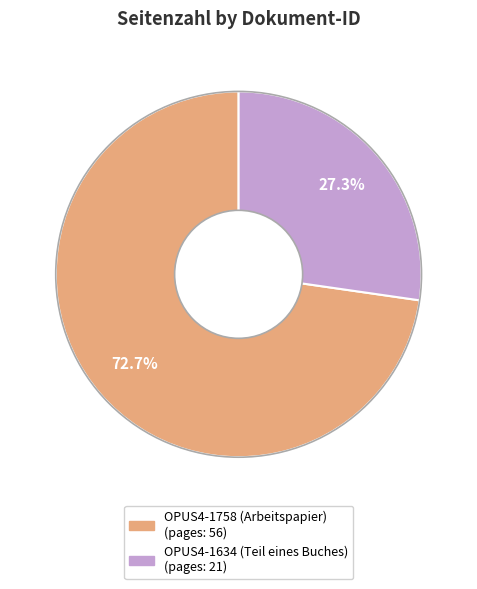

What is the majority slice?

OPUS4-1758 (Arbeitspapier)